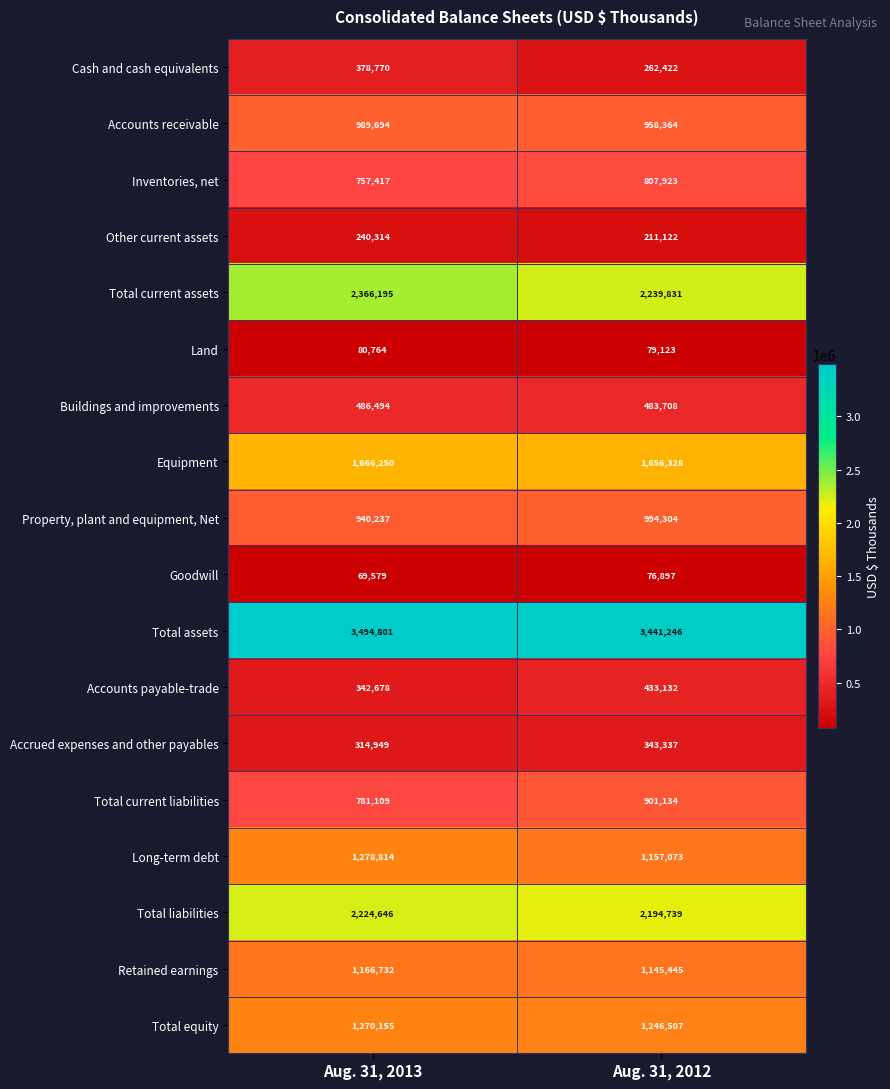

True or false: Land has a value of 24672 at Aug. 31, 2012.

False